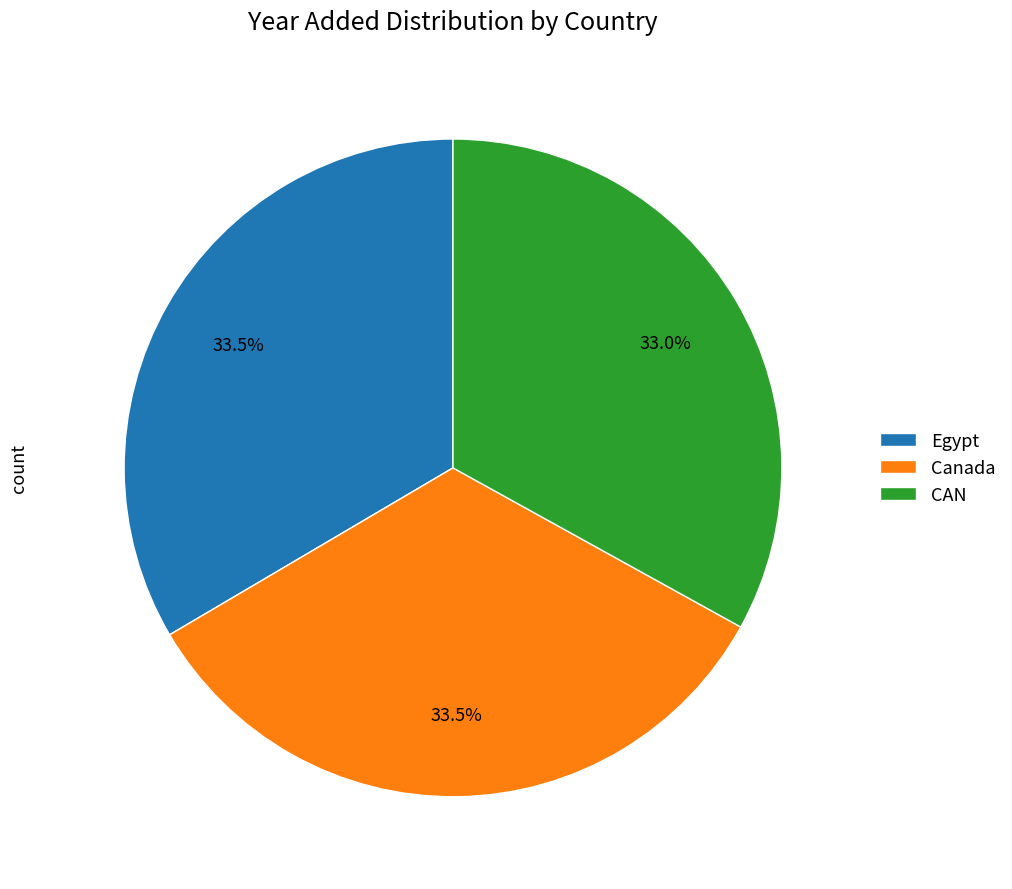

Does Egypt represent more than half of the total?

No